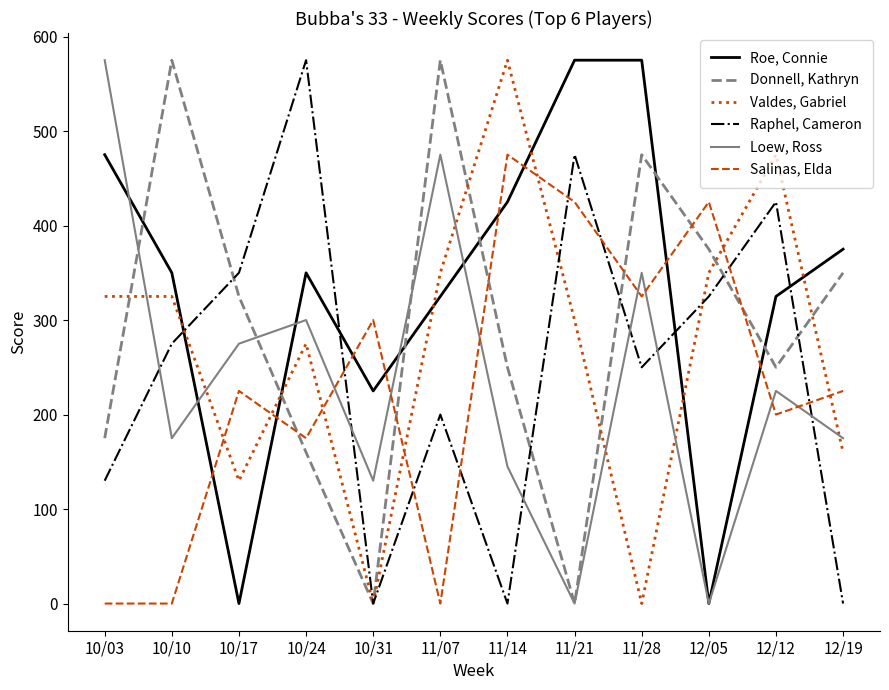

Which series has the largest total across all categories?

Roe, Connie